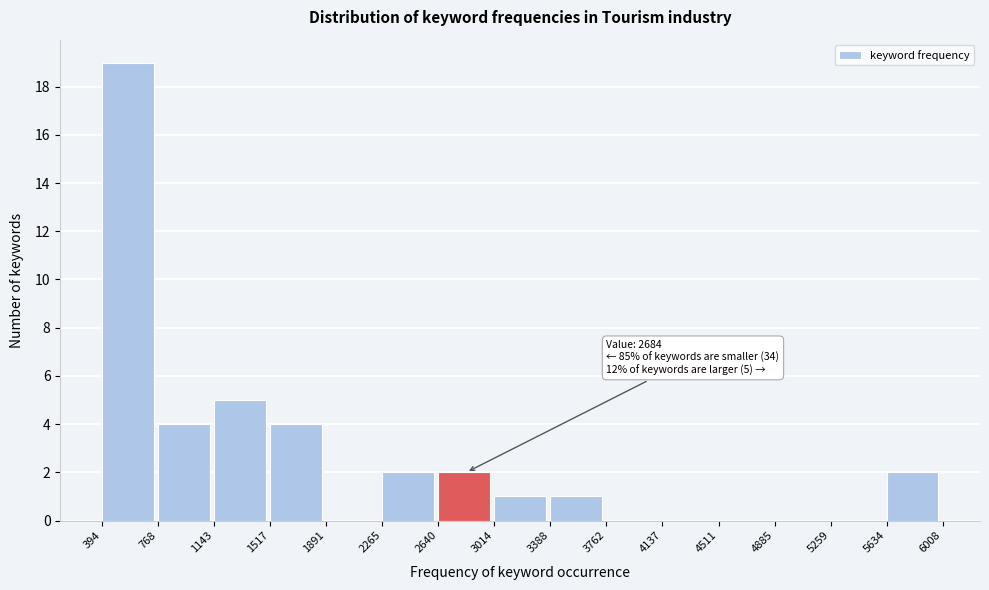

Which range on the x-axis has the tallest bar?

394 to 768